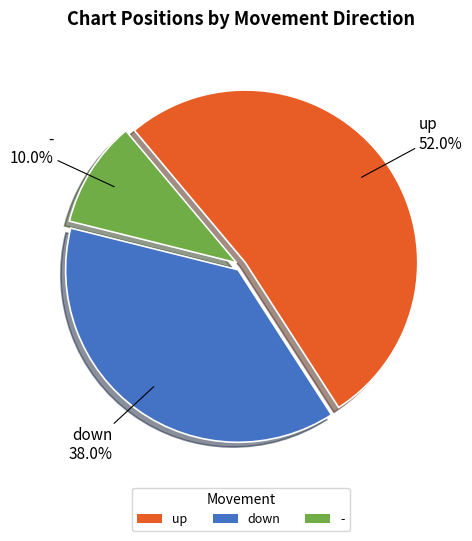

What percentage is the up slice, to the nearest percent?

52%